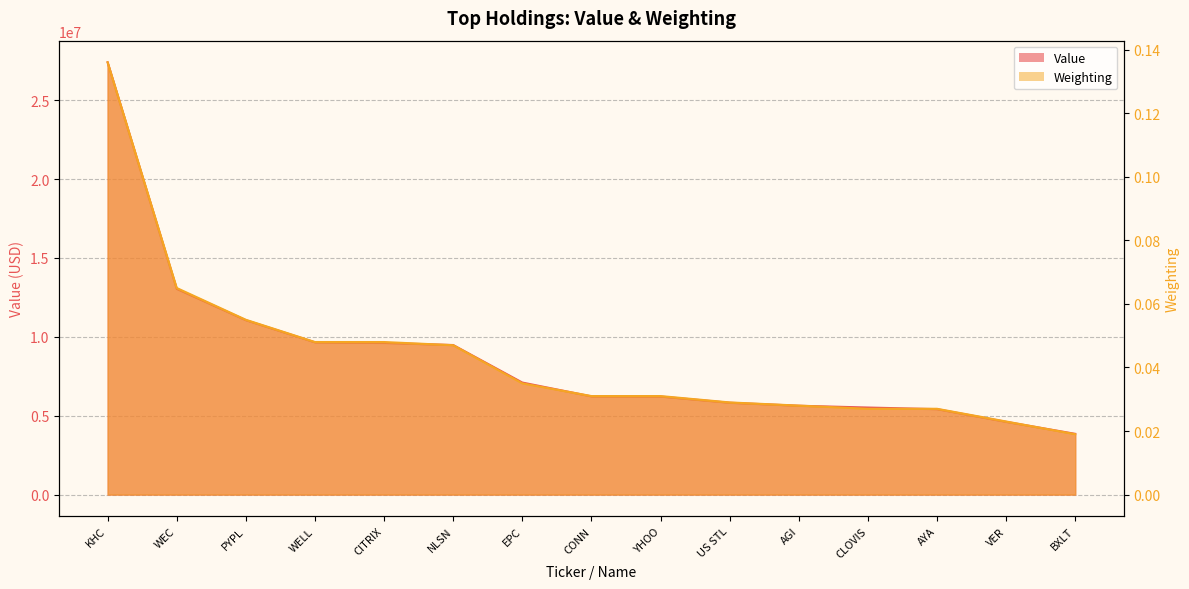

True or false: Value and Weighting intersect in this chart.

False